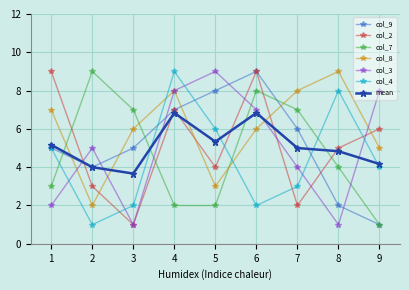

Where do col_4 and col_3 first cross each other?

1 and 2